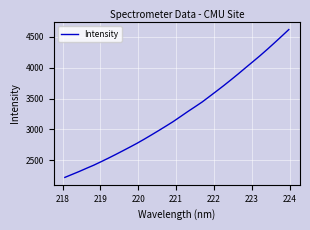

What is the difference between the second highest and minimum values?

2278.7